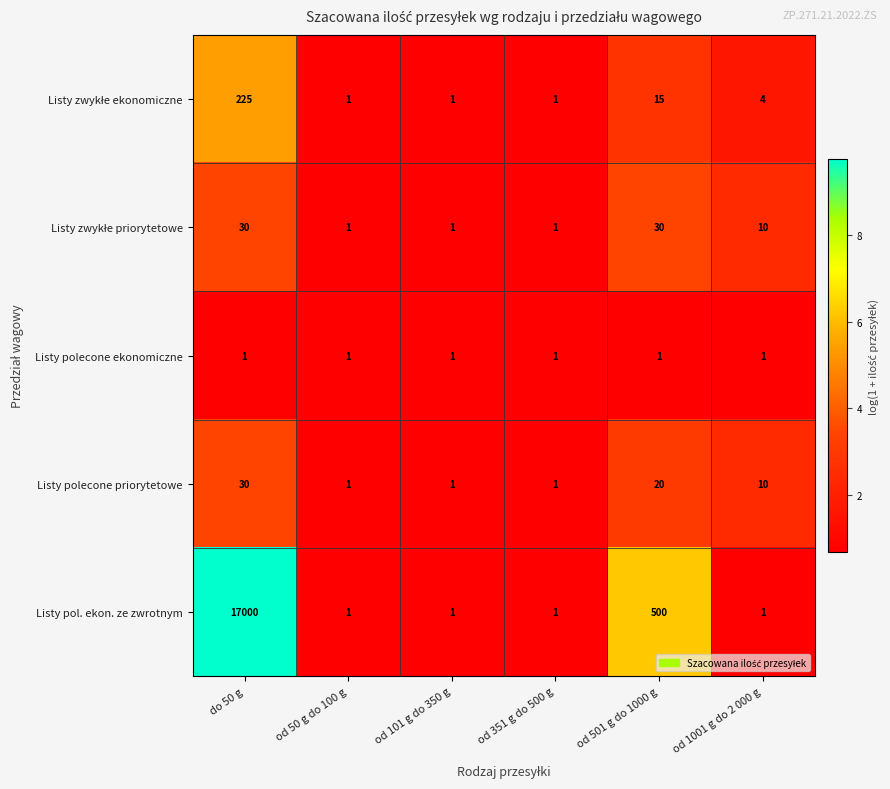

At which category is the sum across all series the highest?

do 50 g